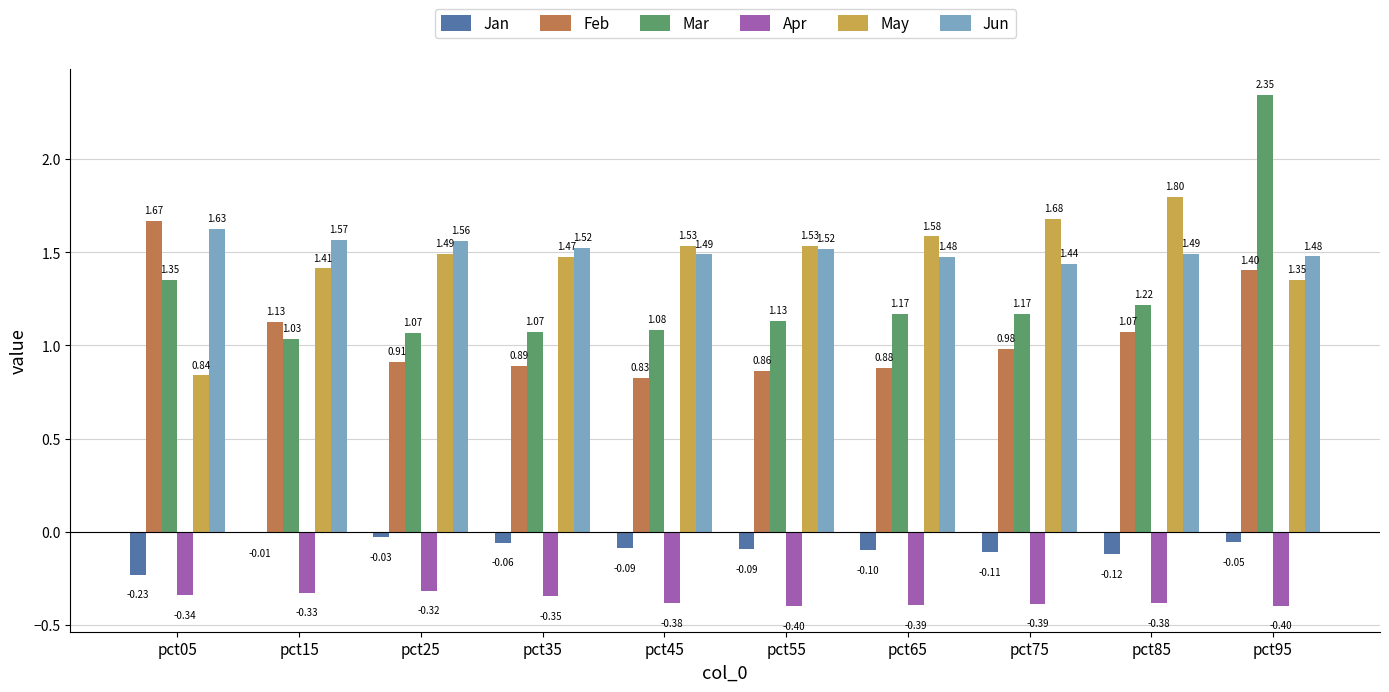

Does the chart contain stacked bars?

No